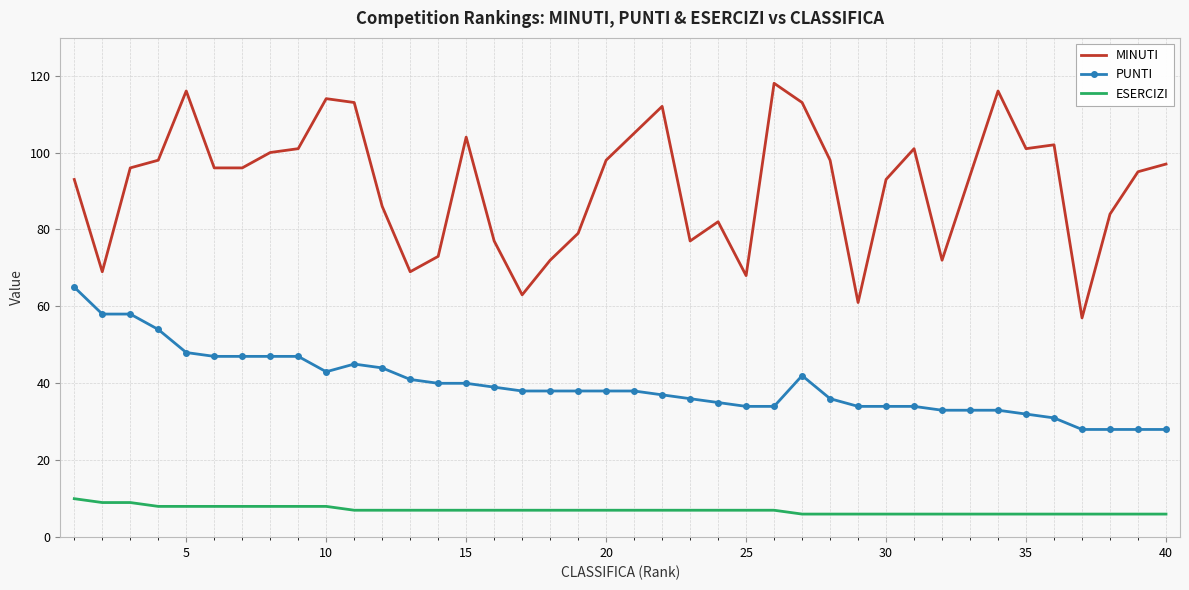

What is the highest value of the MINUTI series?

118